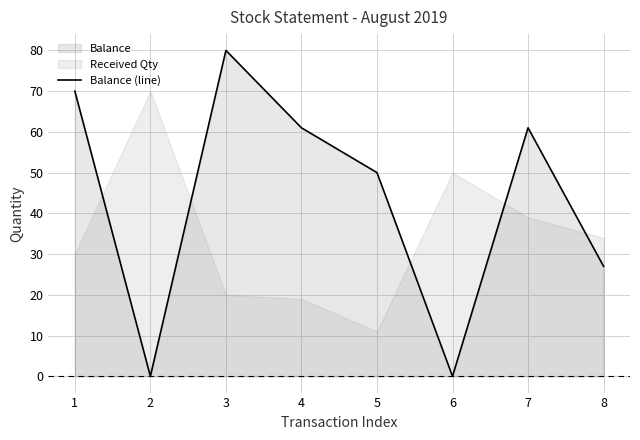

The Balance (line) series shows 61 at 7. True or false?

True